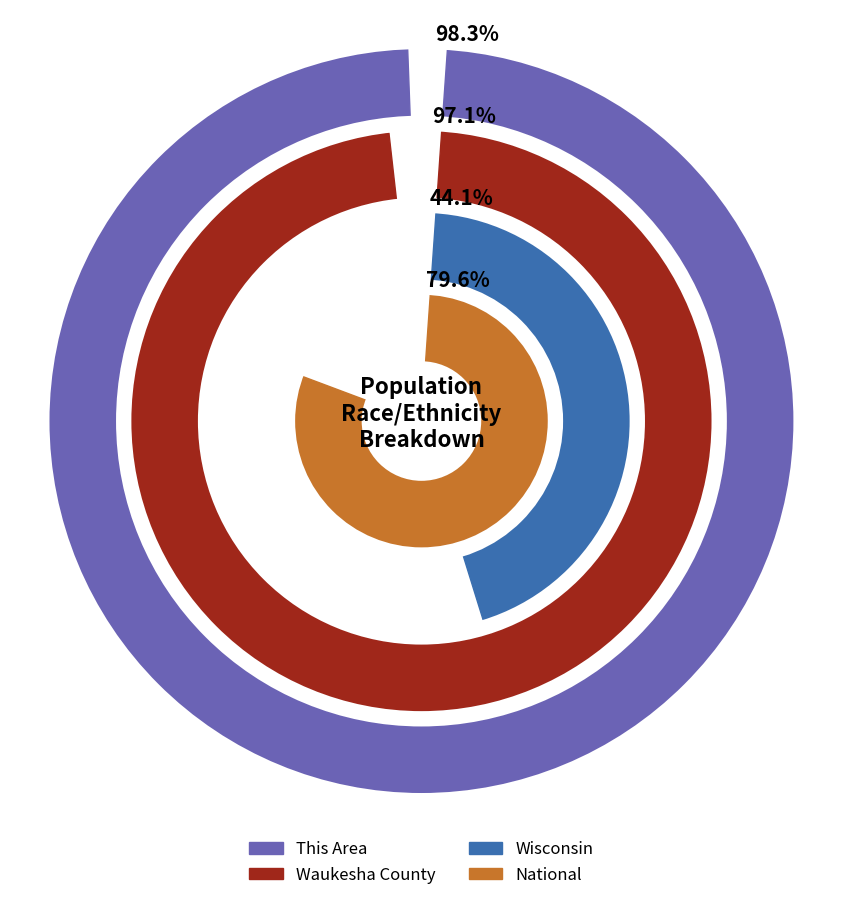

How many slices are in this pie chart?

4